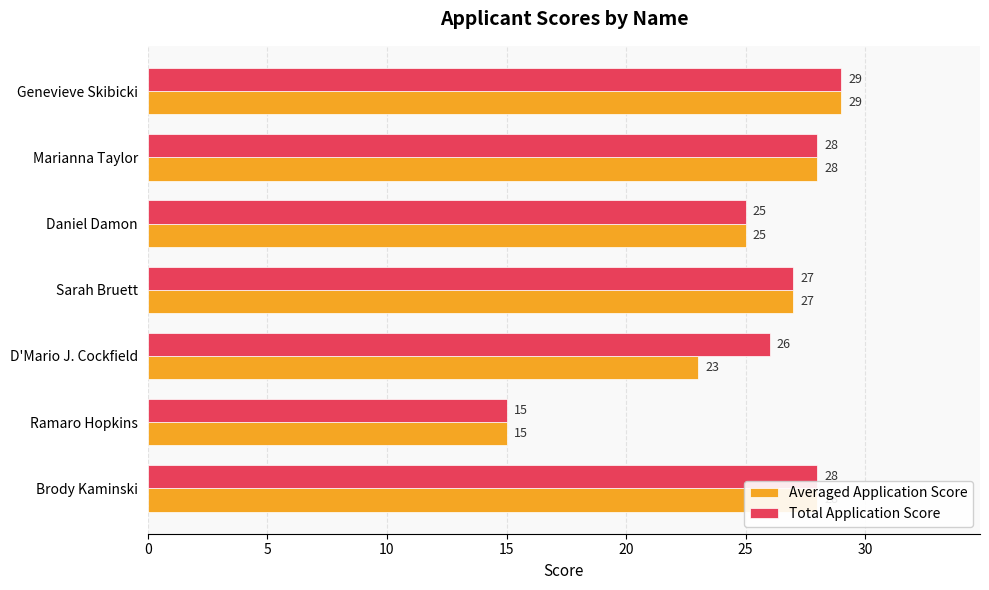

At which label does Total Application Score reach its peak?

Genevieve Skibicki